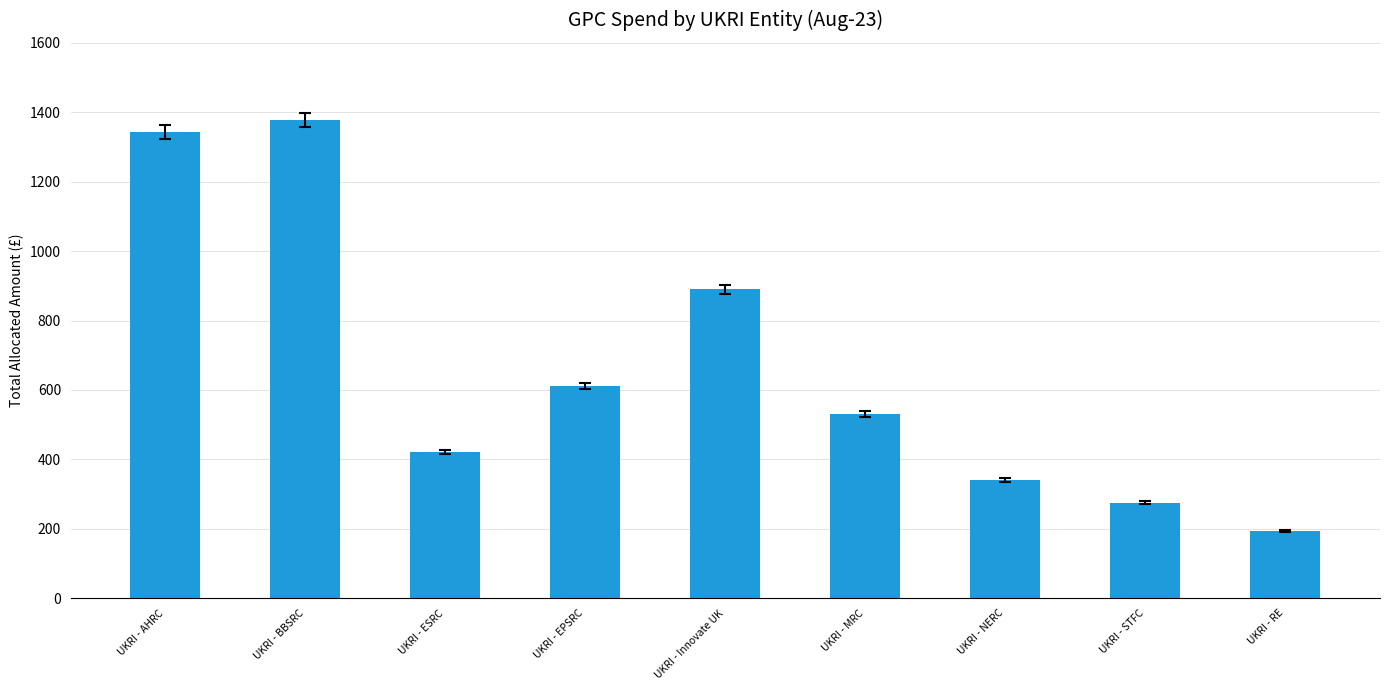

How many categories are shown in the chart?

9